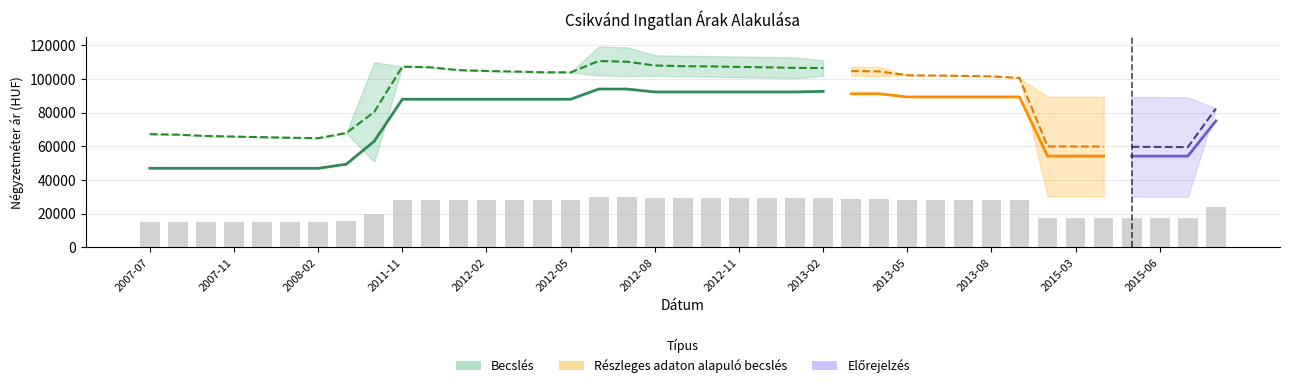

The Szórás felső határ series shows 89312 at 2015-04. True or false?

True